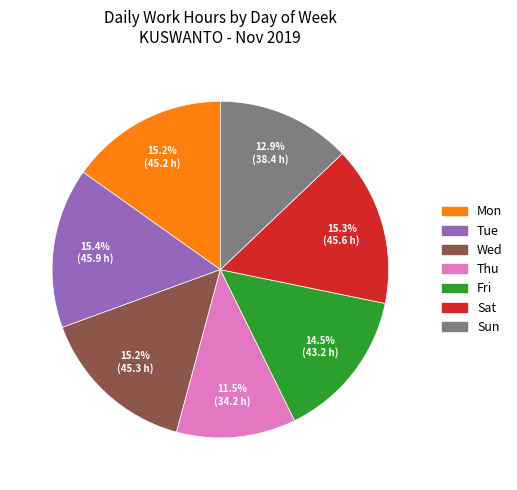

Is there a majority slice in this chart?

No